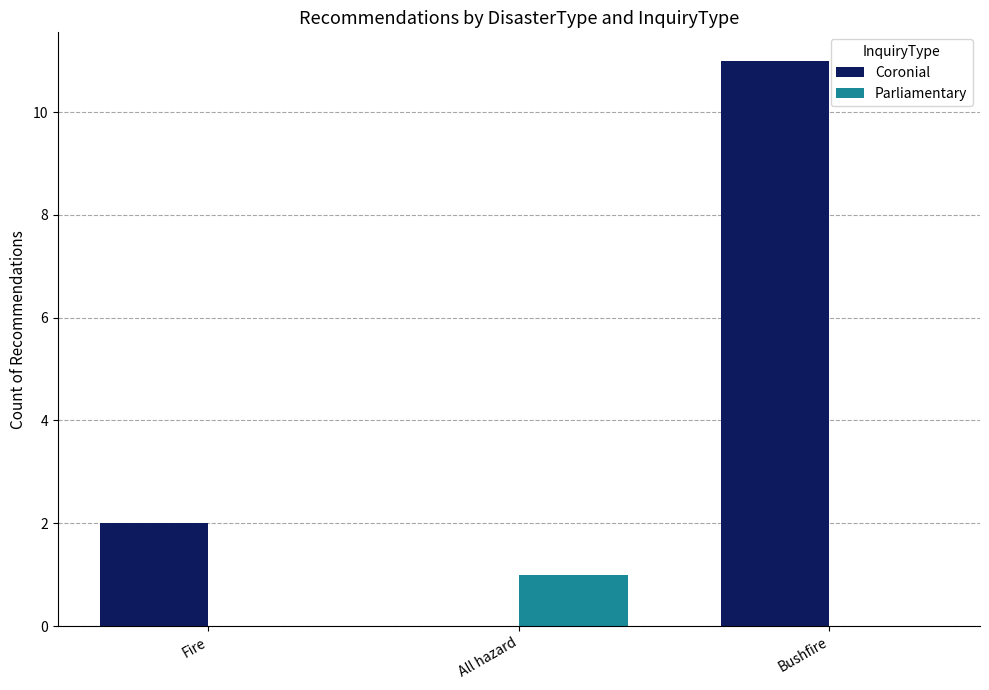

Which series changed the most between Fire and All hazard?

Coronial